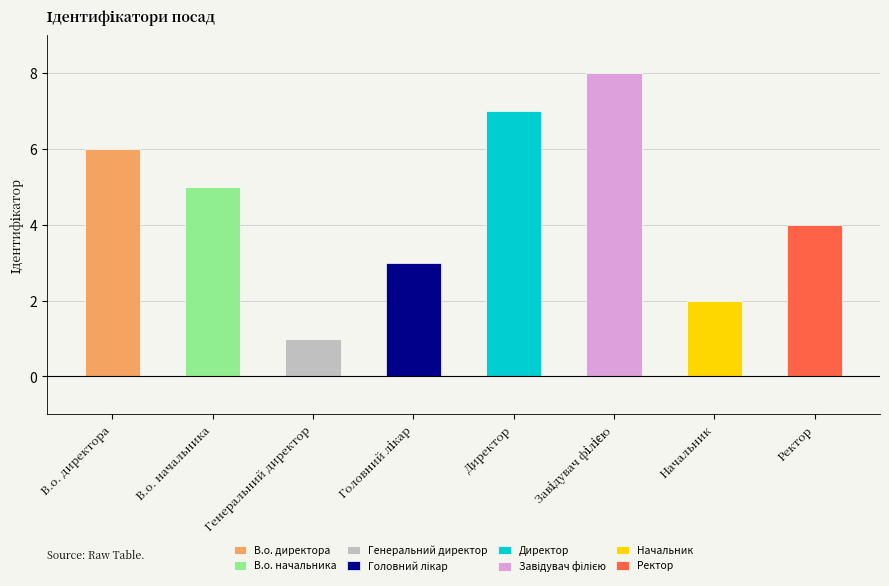

Reading left to right, list all the values displayed in this chart.

В.о. директора=6	В.о. начальника=5	Генеральний директор=1	Головний лікар=3	Директор=7	Завідувач філією=8	Начальник=2	Ректор=4